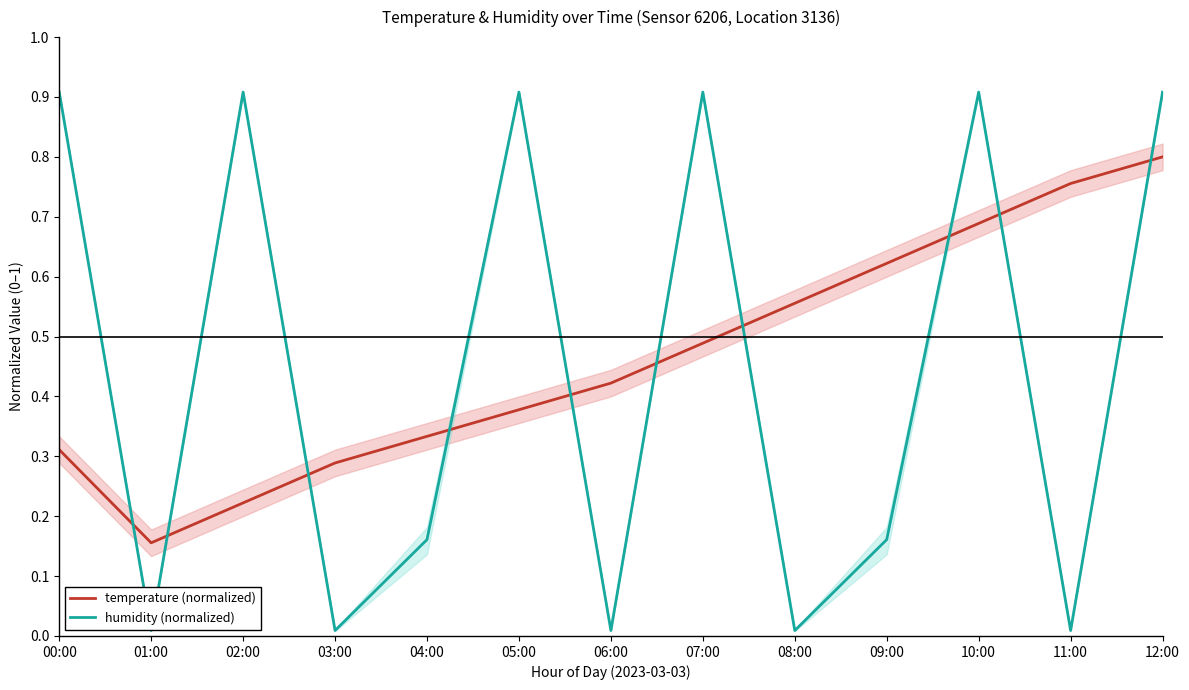

What is the difference between the temperature (normalized) values at 03:00 and 01:00?

0.1